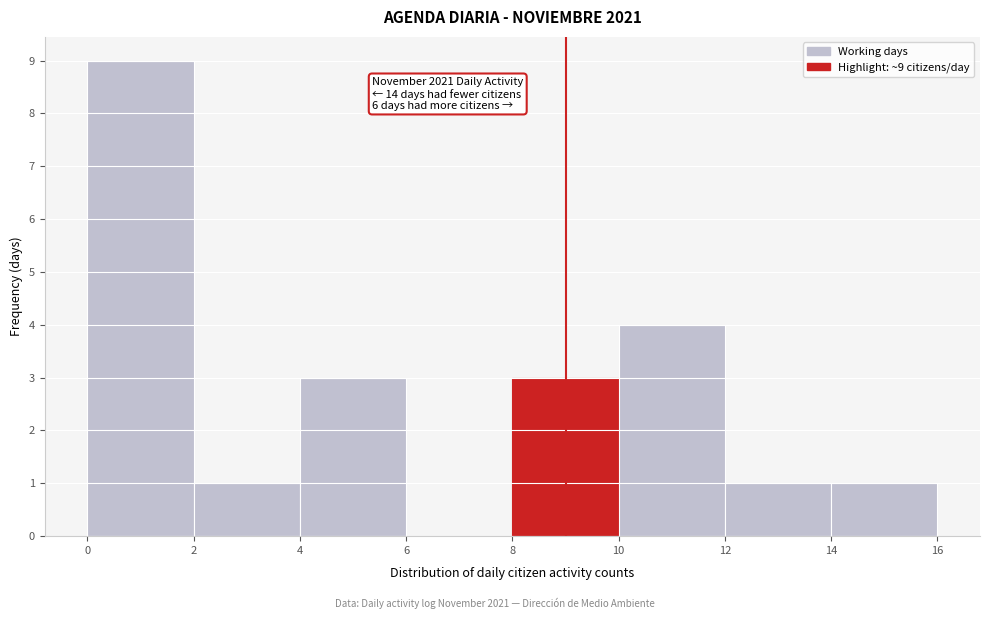

Over which range of the x-axis is the bar tallest?

0 to 2